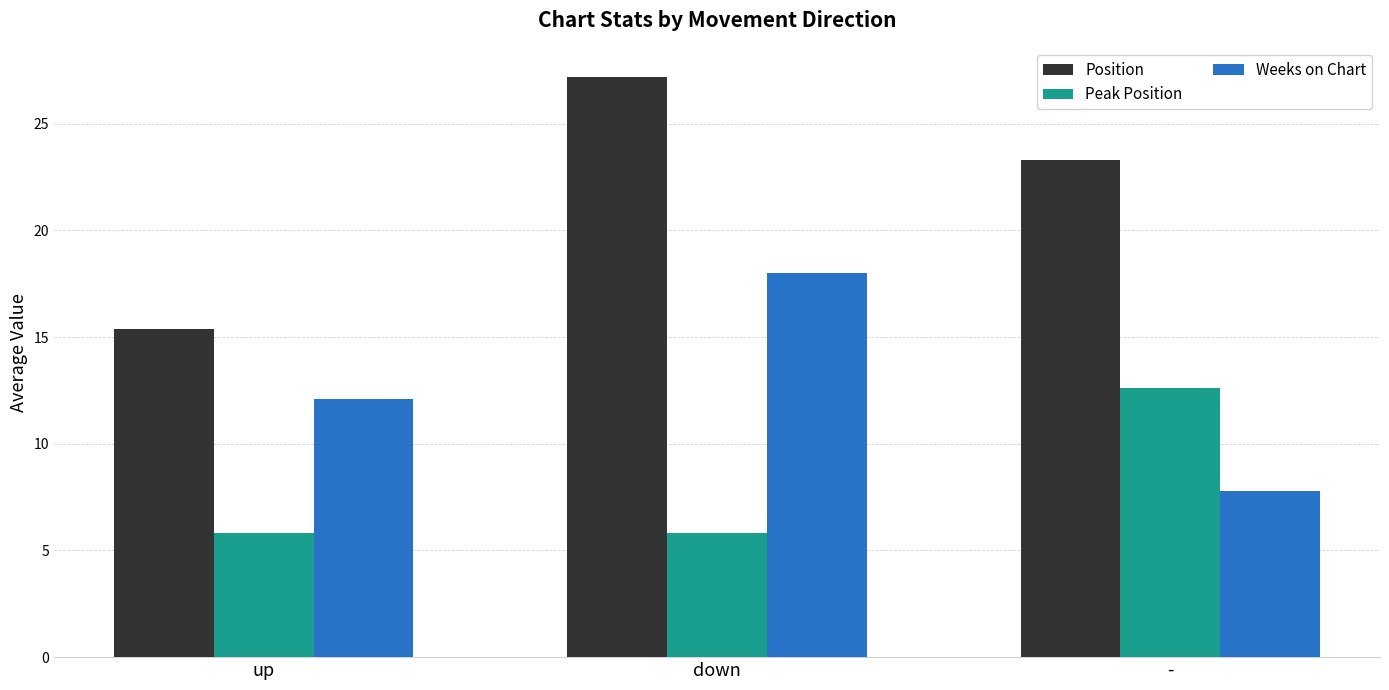

Reading right to left, list all the values displayed in this chart.

Position: 23.3	27.2	15.4
Peak Position: 12.6	5.8	5.8
Weeks on Chart: 7.8	18.0	12.1